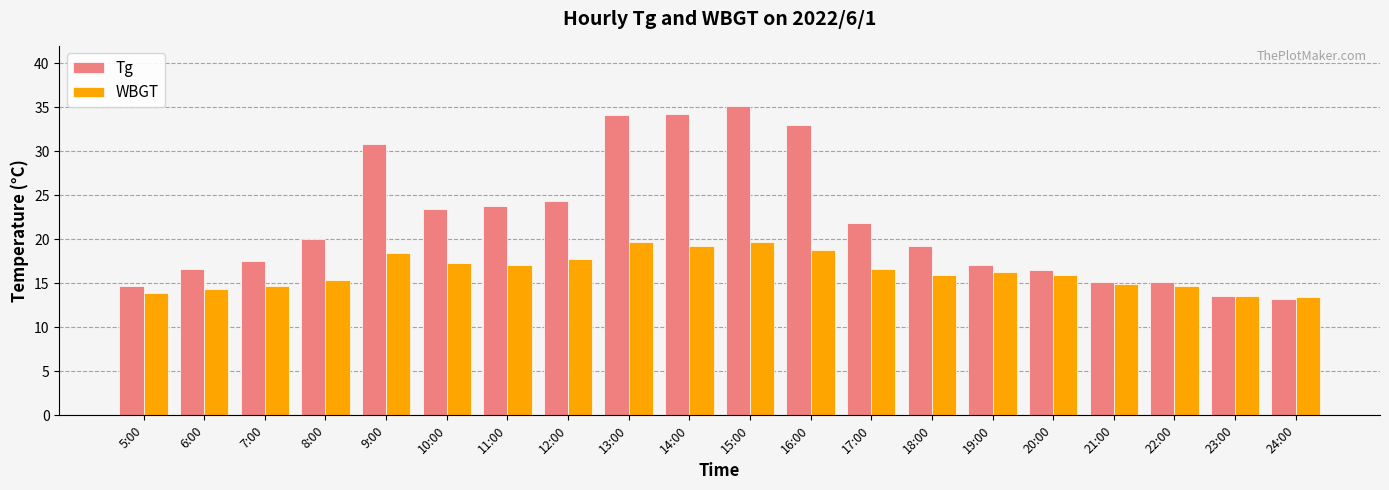

What is the sum of the Tg values at 23:00 and 11:00?

37.4